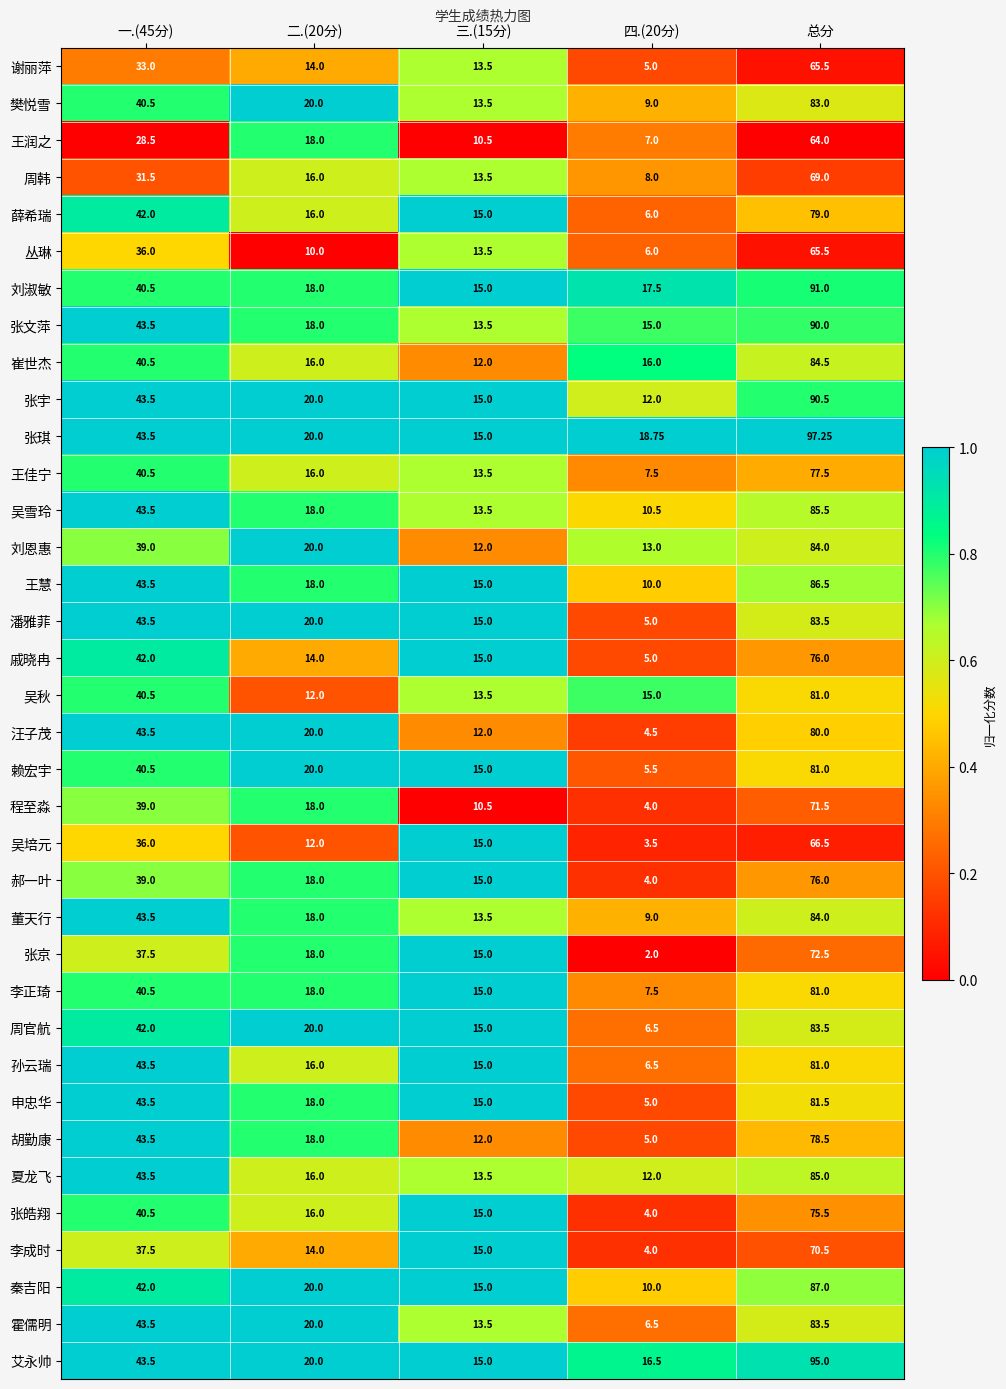

Is the value of 胡勤康 at 二.(20分) greater than the value of 崔世杰 at 四.(20分)?

Yes